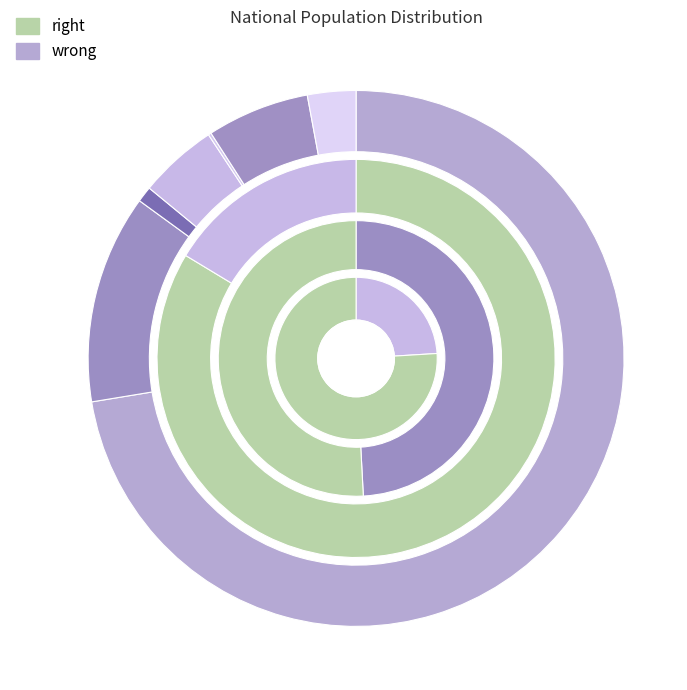

True or false: Asian alone accounts for 15% of the total.

False